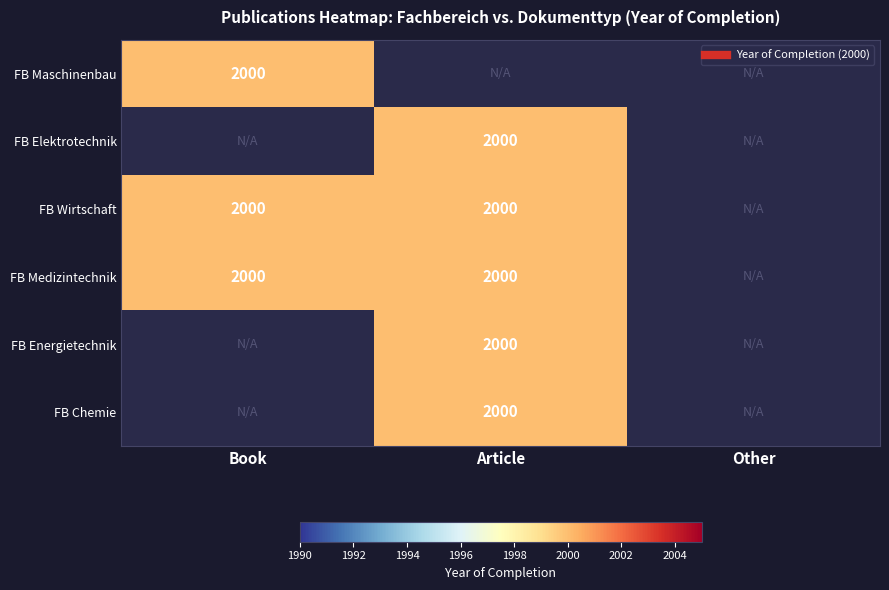

The Fachbereich Medizintechnik und Technomatik series shows 821 at Book. True or false?

False